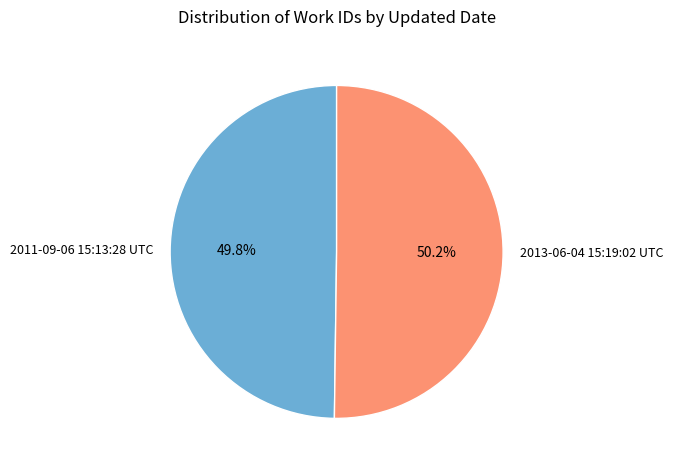

Count the number of slices in the pie.

2